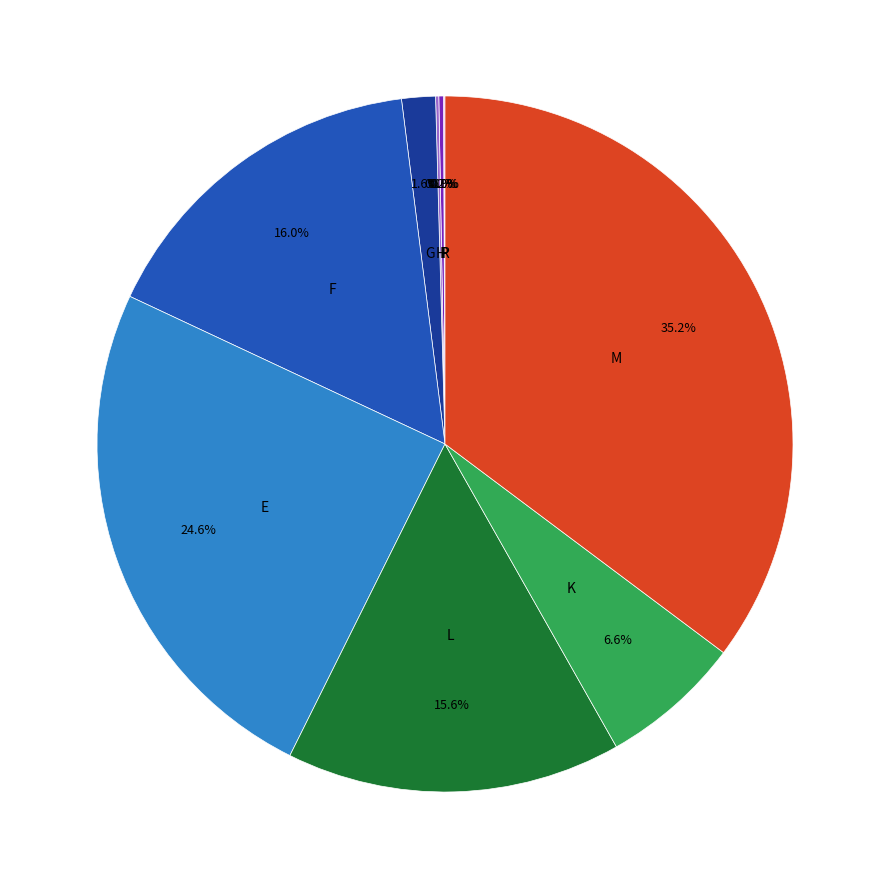

Does any single category account for the majority?

No